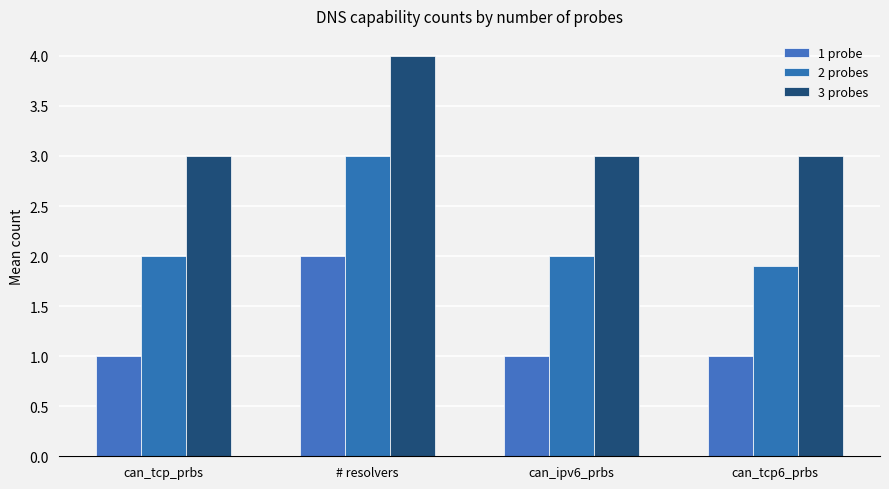

Between can_ipv6_prbs and can_tcp6_prbs, which series saw the biggest shift?

2 probes